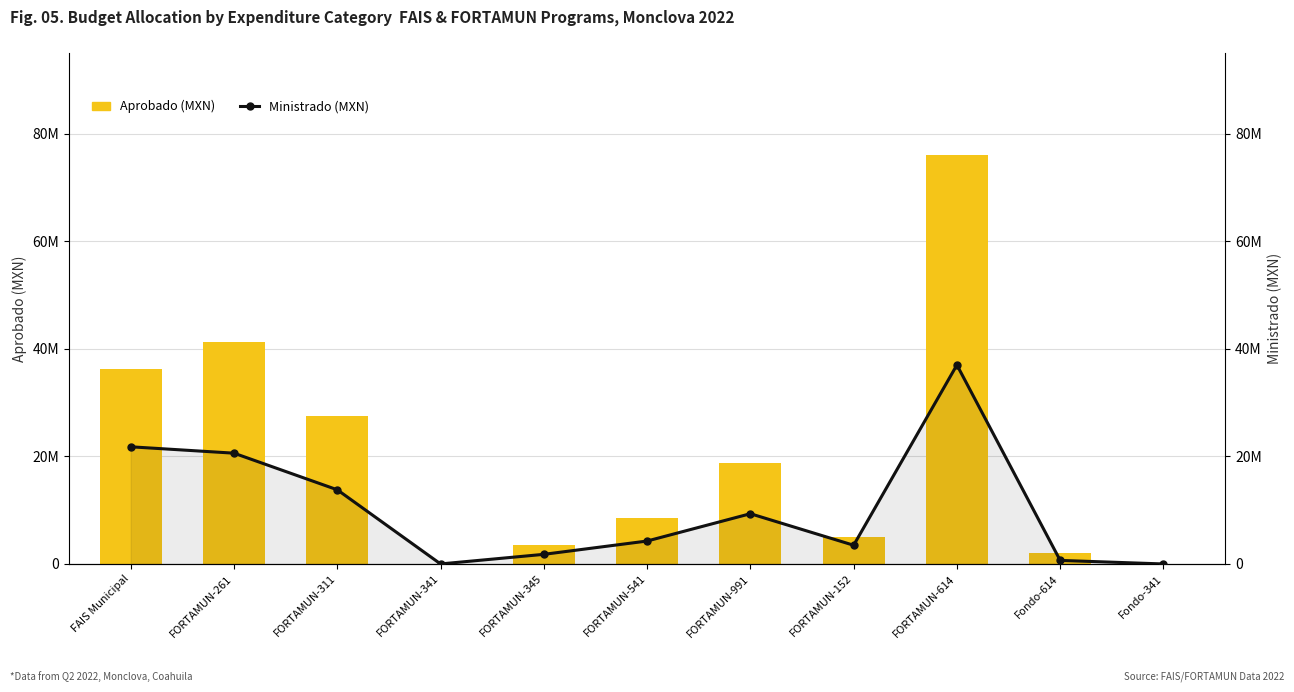

What is the sum of all Ministrado (MXN) values?

112670420.7